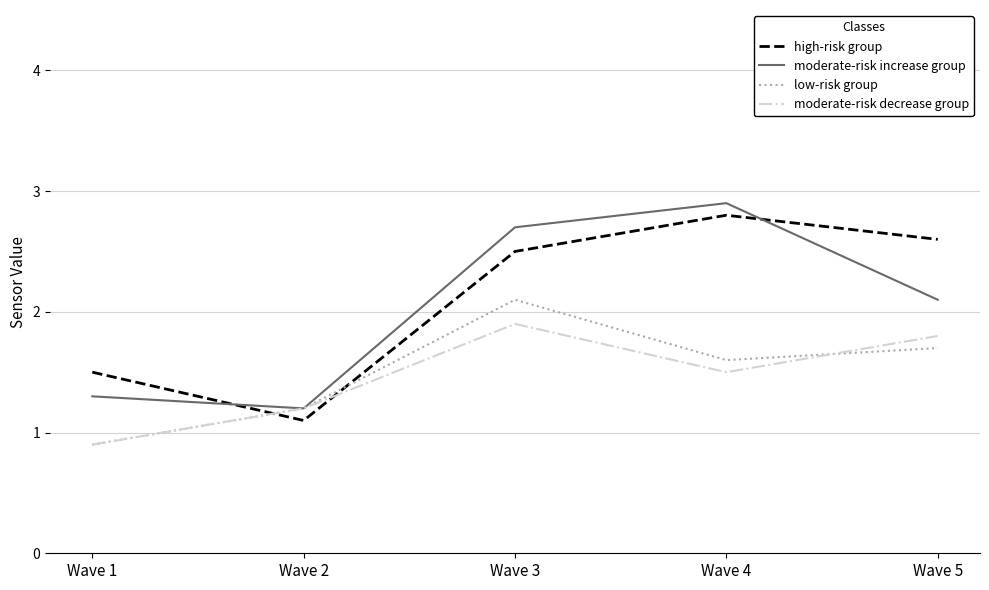

At which category is the sum across all series the highest?

Wave 3